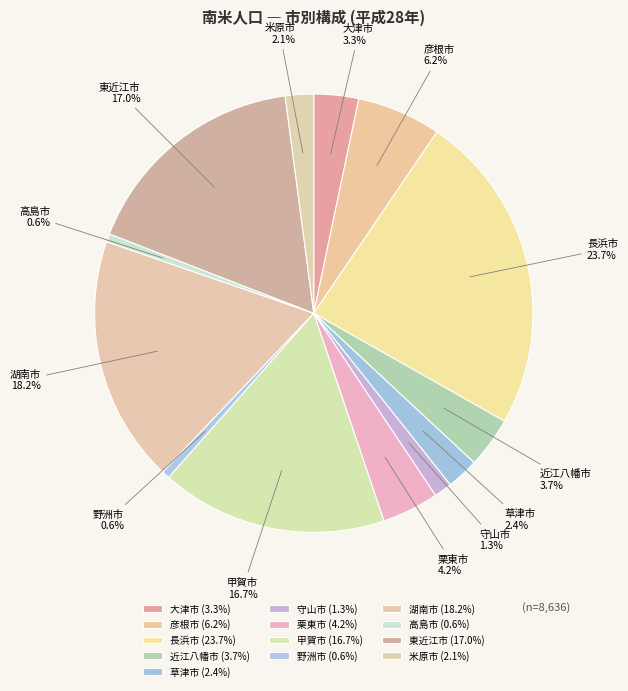

Which has a higher value, 草津市 or 甲賀市?

甲賀市